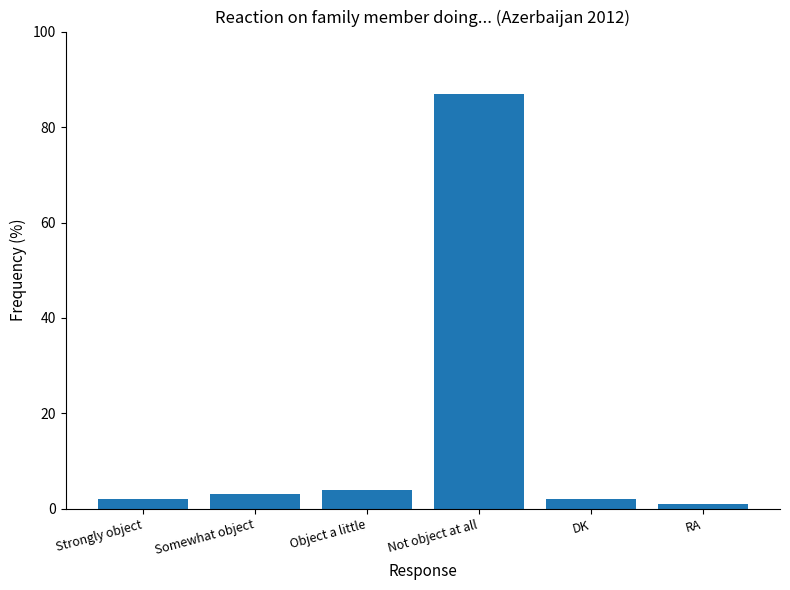

What is the value of the 4th bar from the left?

87